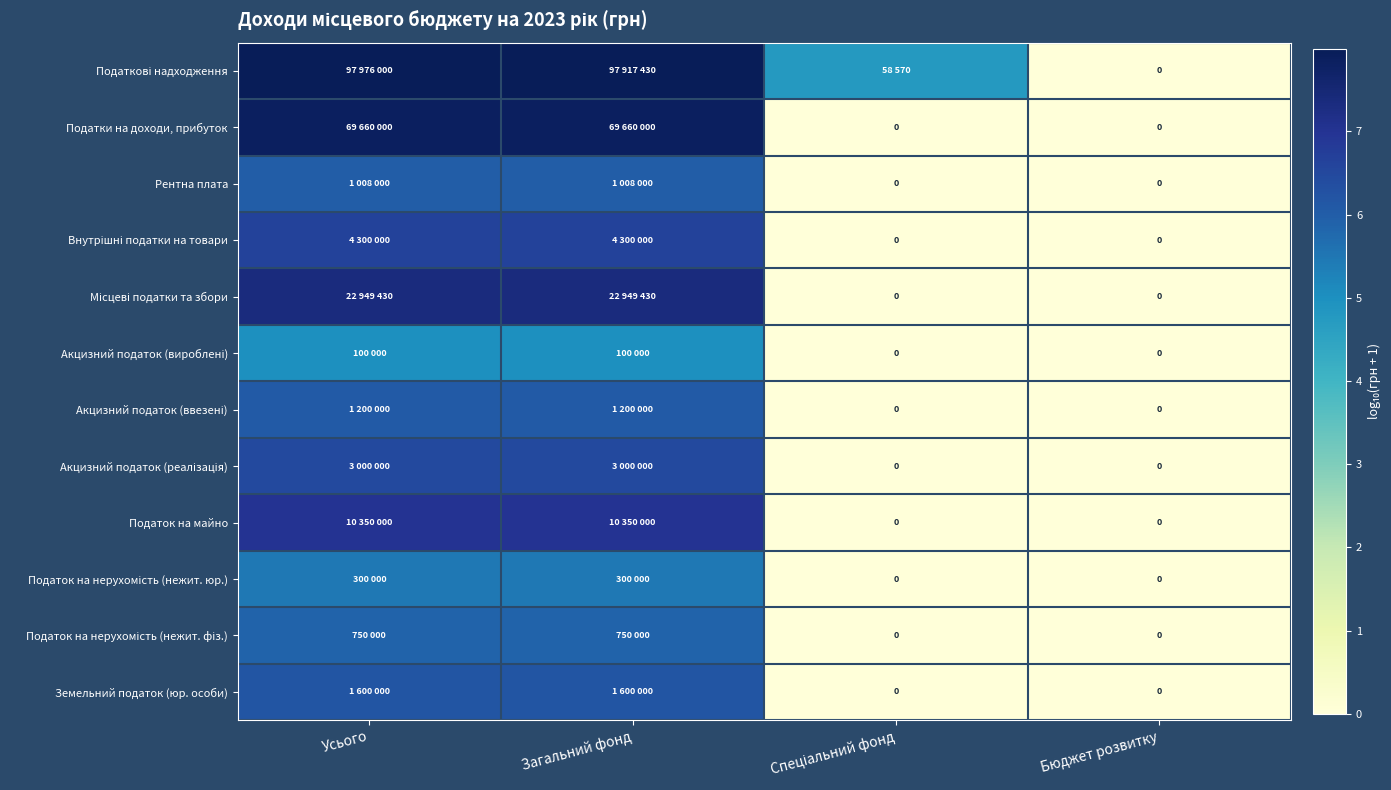

How many data points in Податок на нерухомість (нежит. фіз.) are above 5?

2